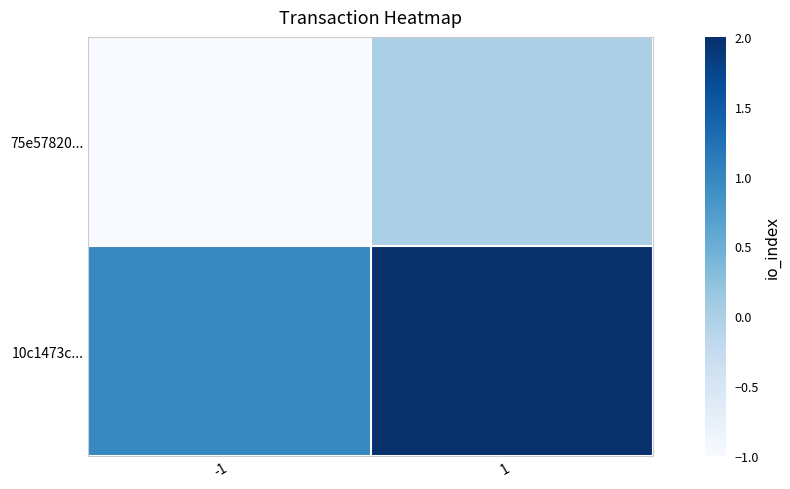

Rank the series at -1 from highest to lowest value.

10c1473c..., 75e57820...